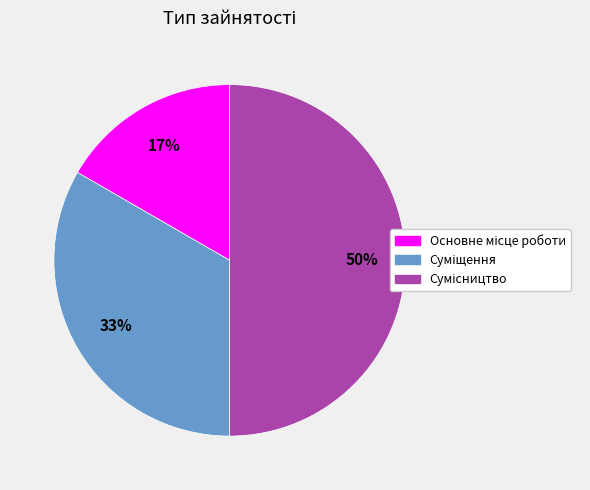

Count the number of slices in the pie.

3